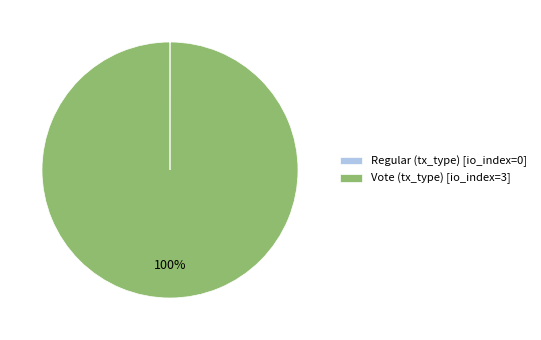

Is it true that Vote (tx_type) [io_index=3] is 100% of the pie?

True